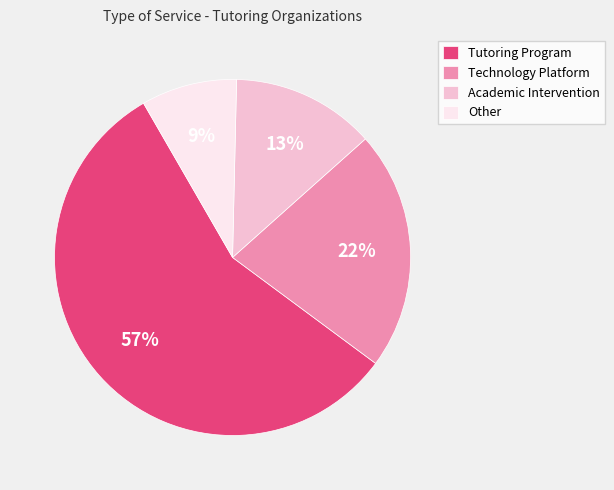

What is the largest slice in the pie chart?

Tutoring Program